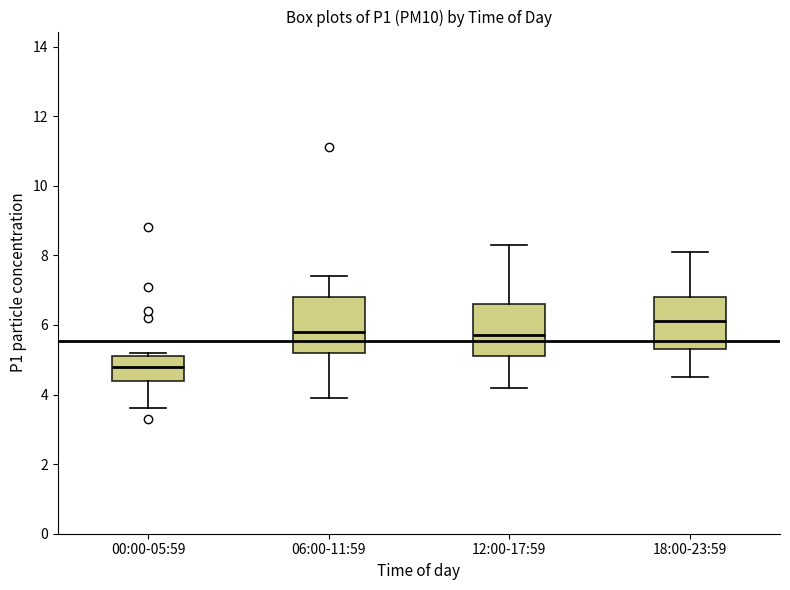

Reading left to right, read every box against the y-axis: the position of its median line, the range the box covers, and the ends of its whiskers. The values are not printed on the chart, so give them approximately, as read against the axis.

00:00-05:59: median 4.8, box 4.4 to 5.2, whiskers 3.6 to 5.2 (just above the box's upper edge)
06:00-11:59: median 5.8, box 5.2 to 6.8, whiskers 4.0 to 7.4
12:00-17:59: median 5.8, box 5.2 to 6.6, whiskers 4.2 to 8.4
18:00-23:59: median 6.2, box 5.4 to 6.8, whiskers 4.6 to 8.2